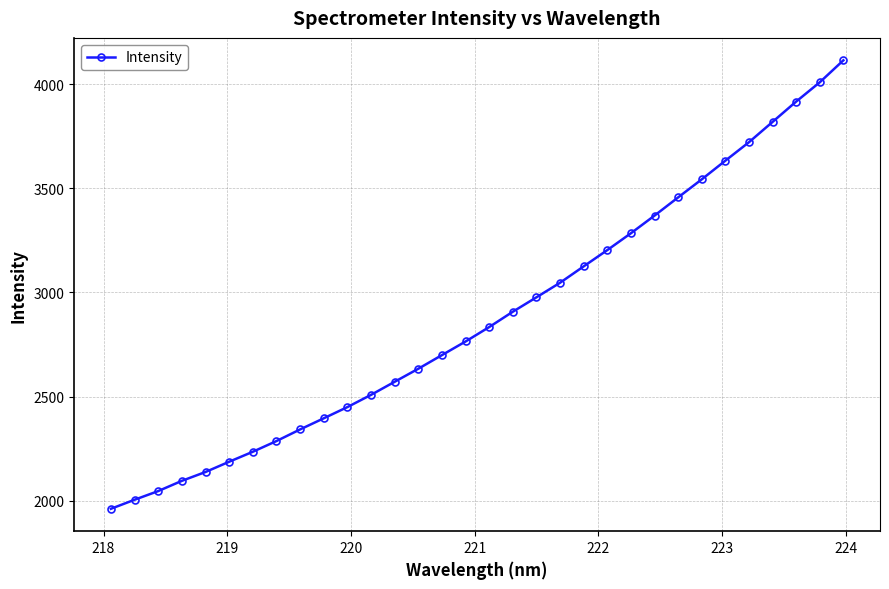

What is the value of the 15th point from the left?

2699.2